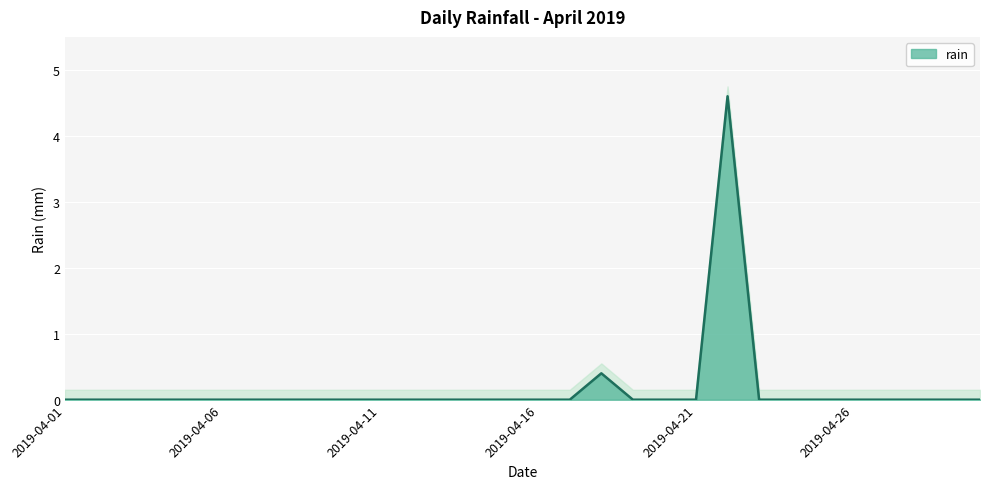

The chart shows a value of -1.6 at 2019-04-24. True or false?

False